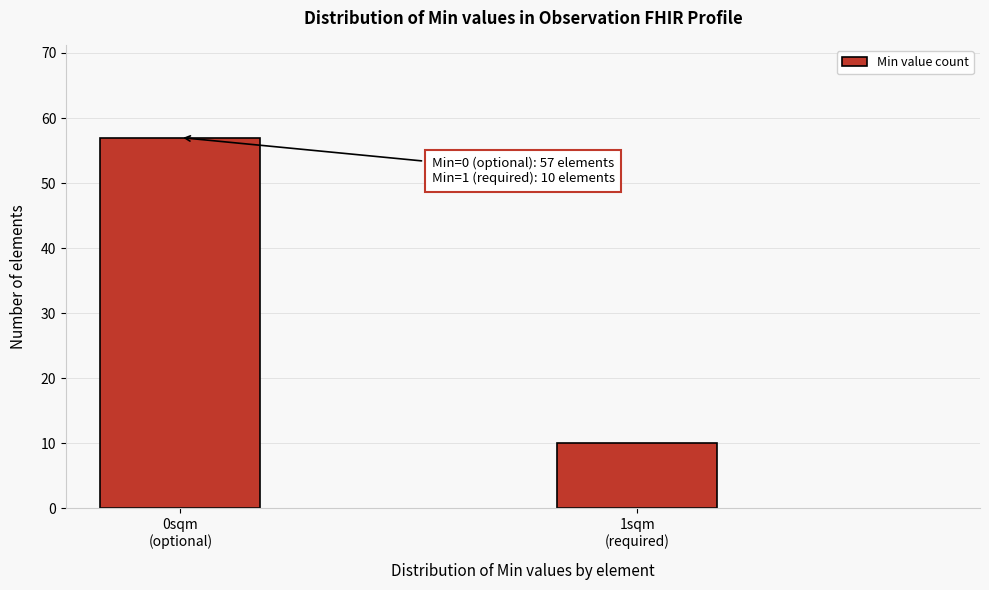

Reading right to left, what are all the values shown in this chart?

10	57